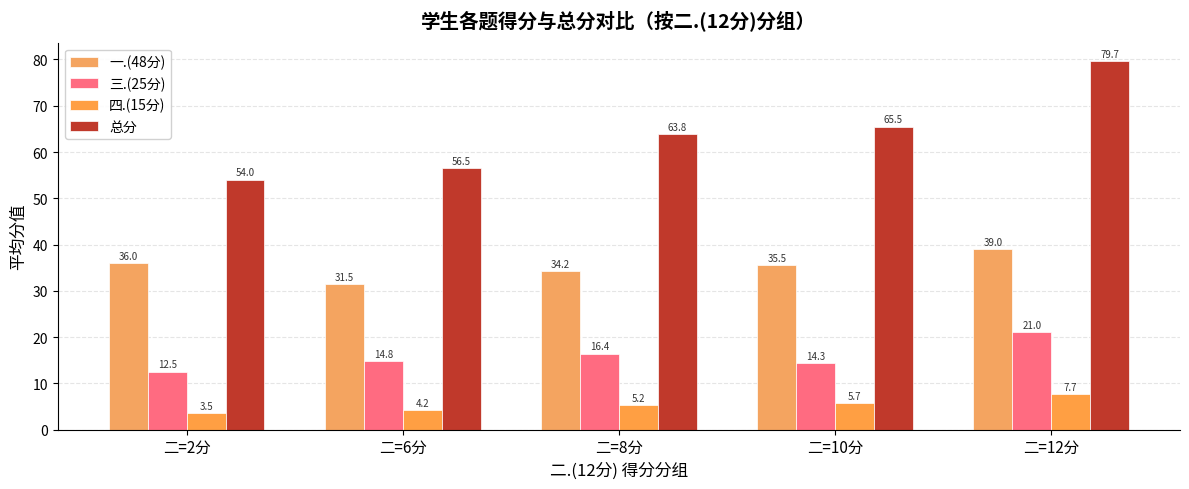

At which category is the sum across all series the highest?

二=12分